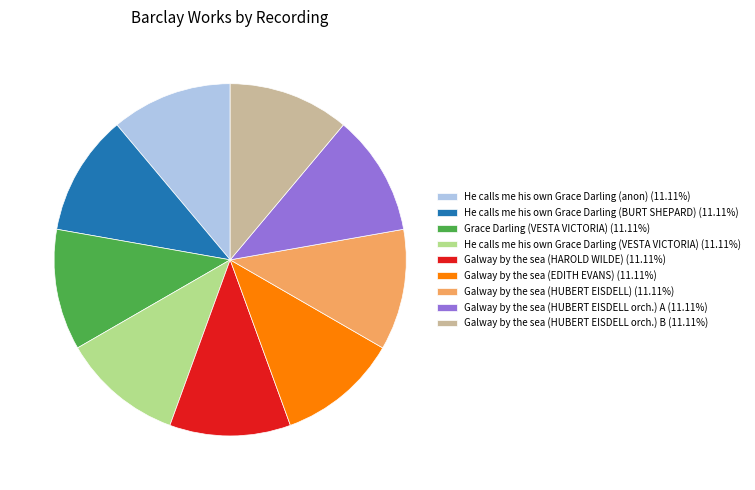

Approximately how many times larger is the value at Galway by the sea (EDITH EVANS) (11.11%) compared to He calls me his own Grace Darling (VESTA VICTORIA) (11.11%)?

1.0